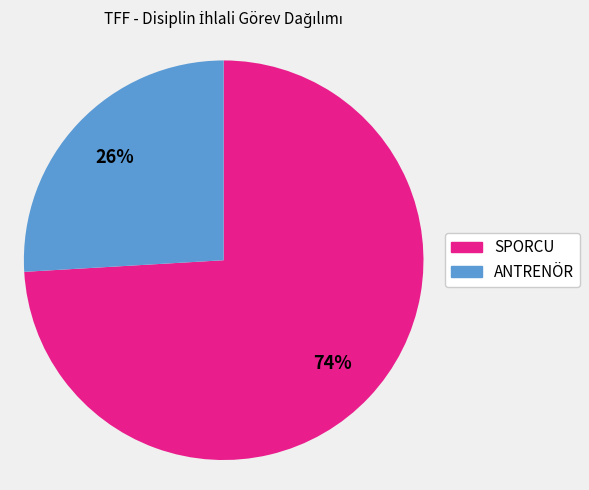

Does any single category account for the majority?

Yes